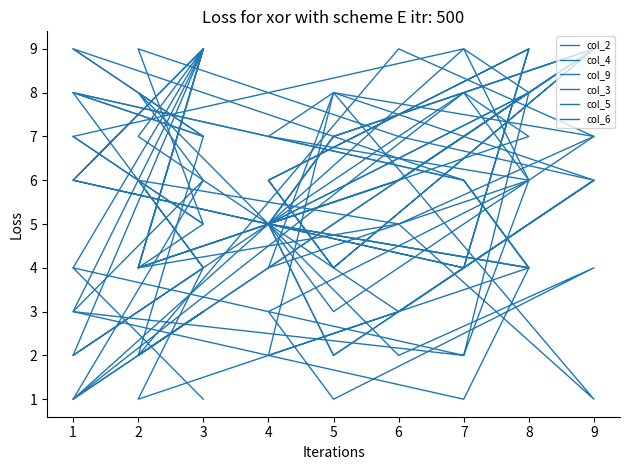

Count the col_2 values in the range 4 to 8.

12